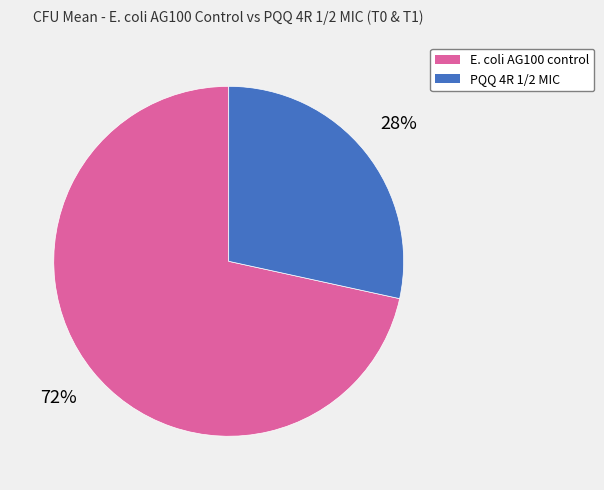

To the nearest percent, what is the average slice percentage?

50%